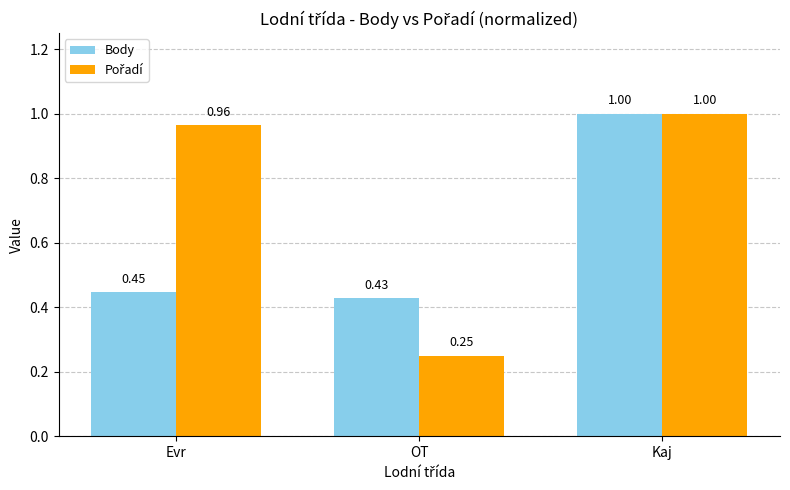

What is the sum of all Body values?

1.9